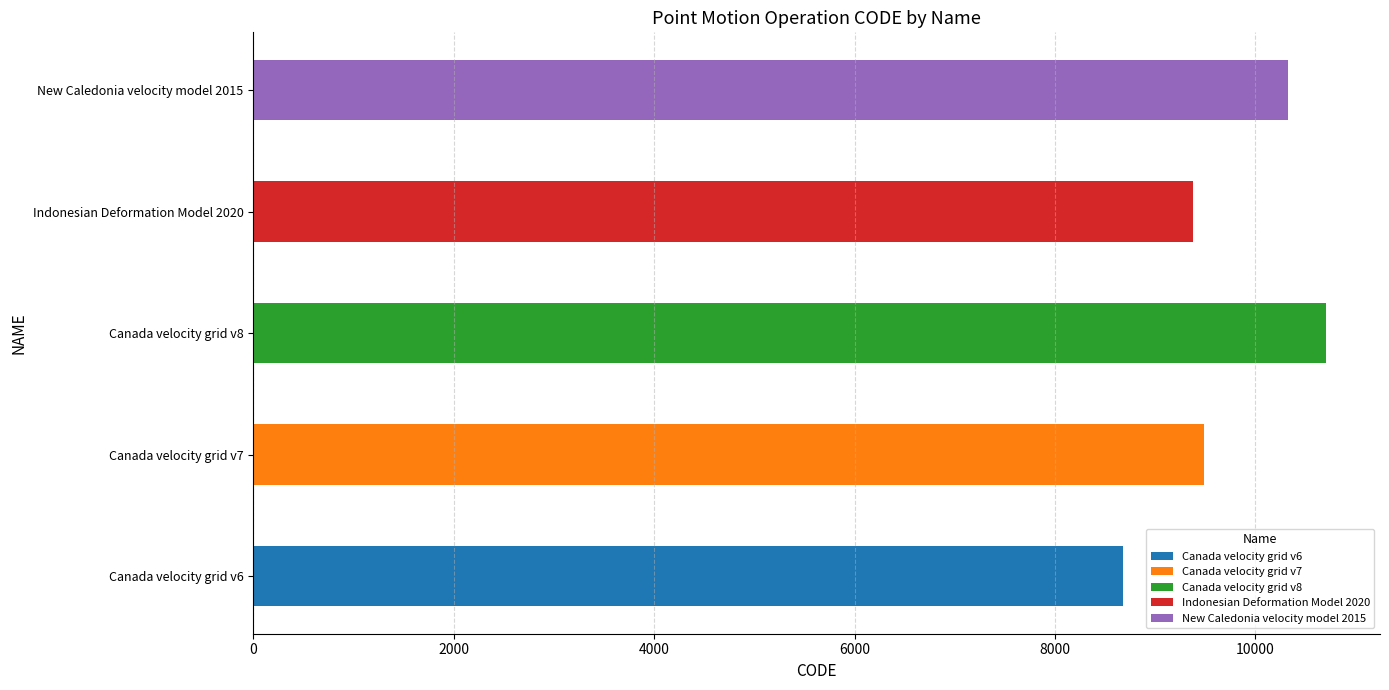

What is the difference between the values at Canada velocity grid v8 and New Caledonia velocity model 2015?

384